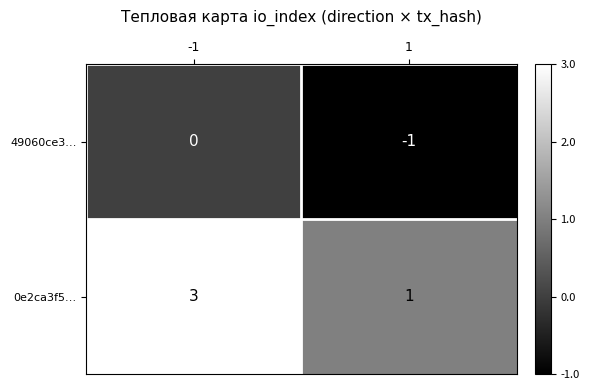

What is the sum of the 0e2ca3f5… values at 1 and -1?

4